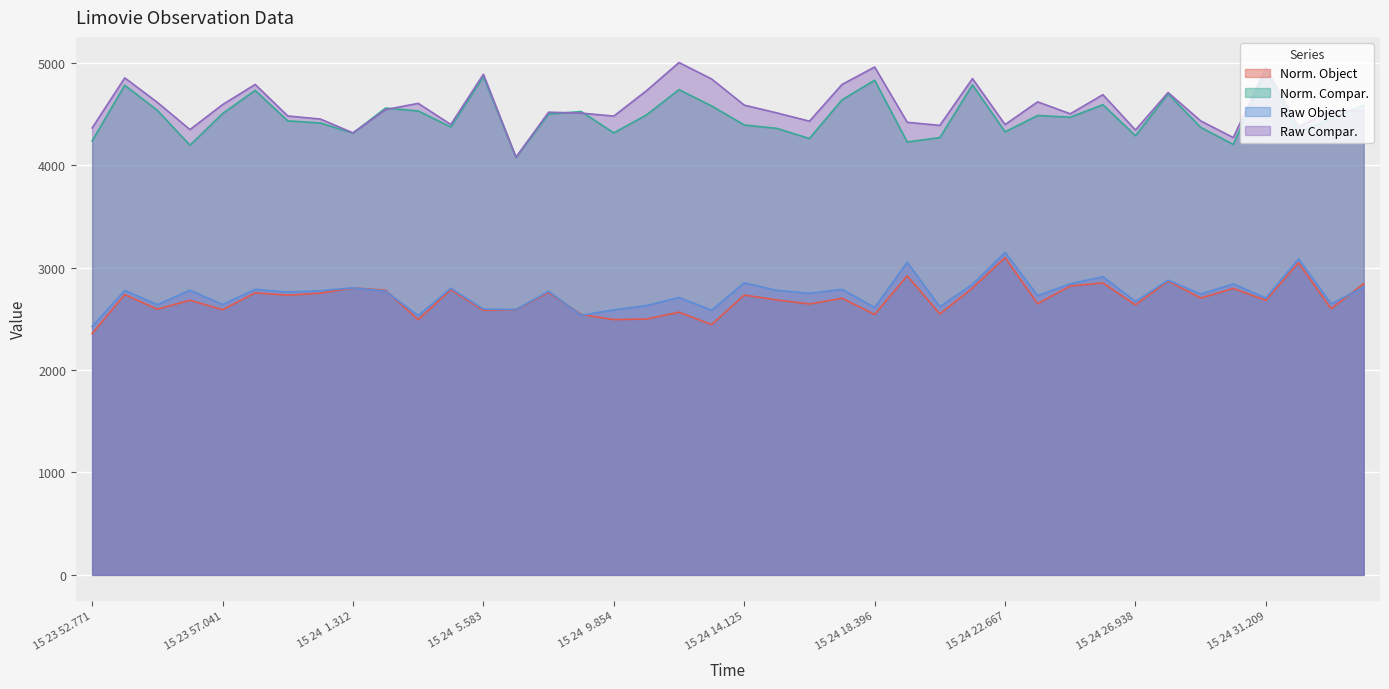

How many values in the Raw Object series are below 2769?

20